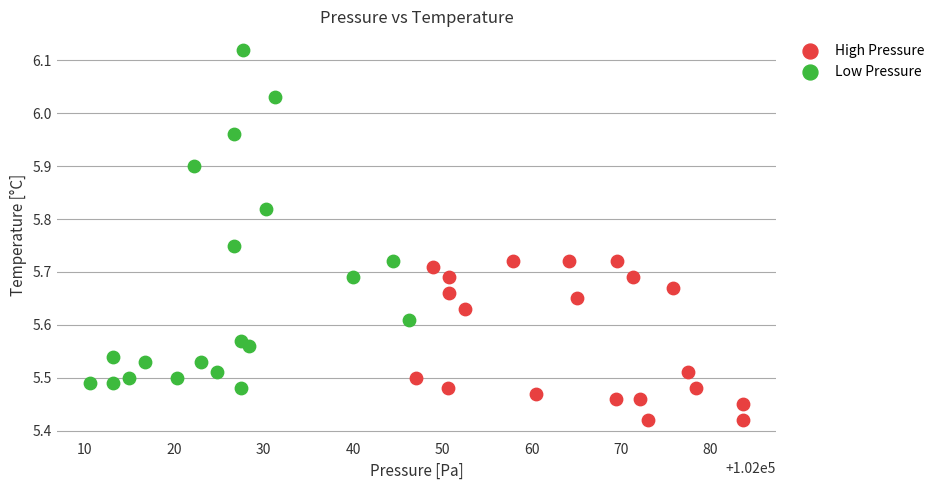

Which series contains the highest Y value?

Low Pressure